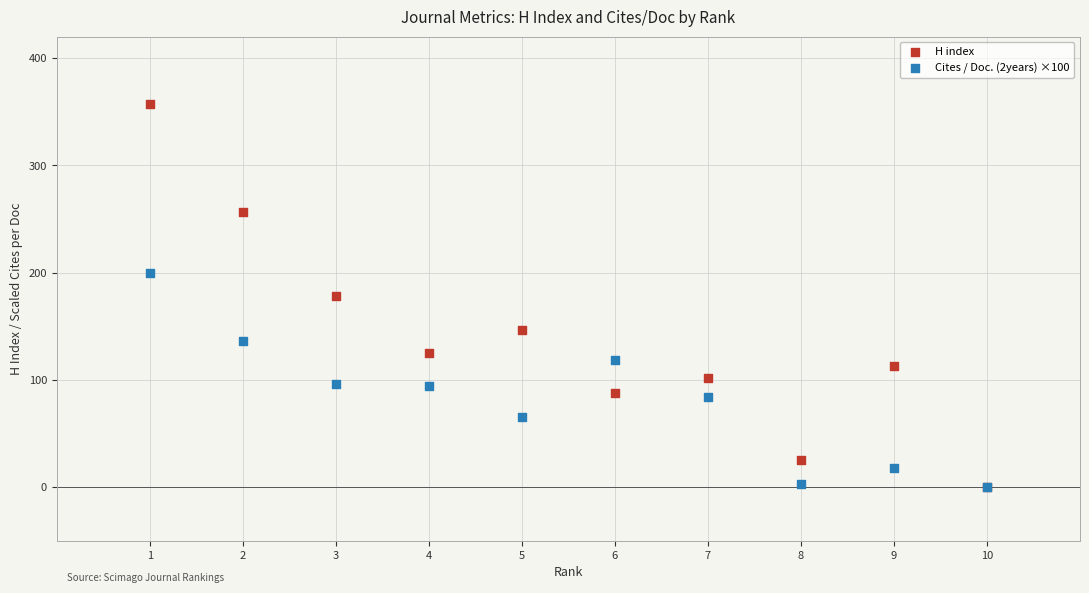

Which series has the widest spread of Y values?

H index